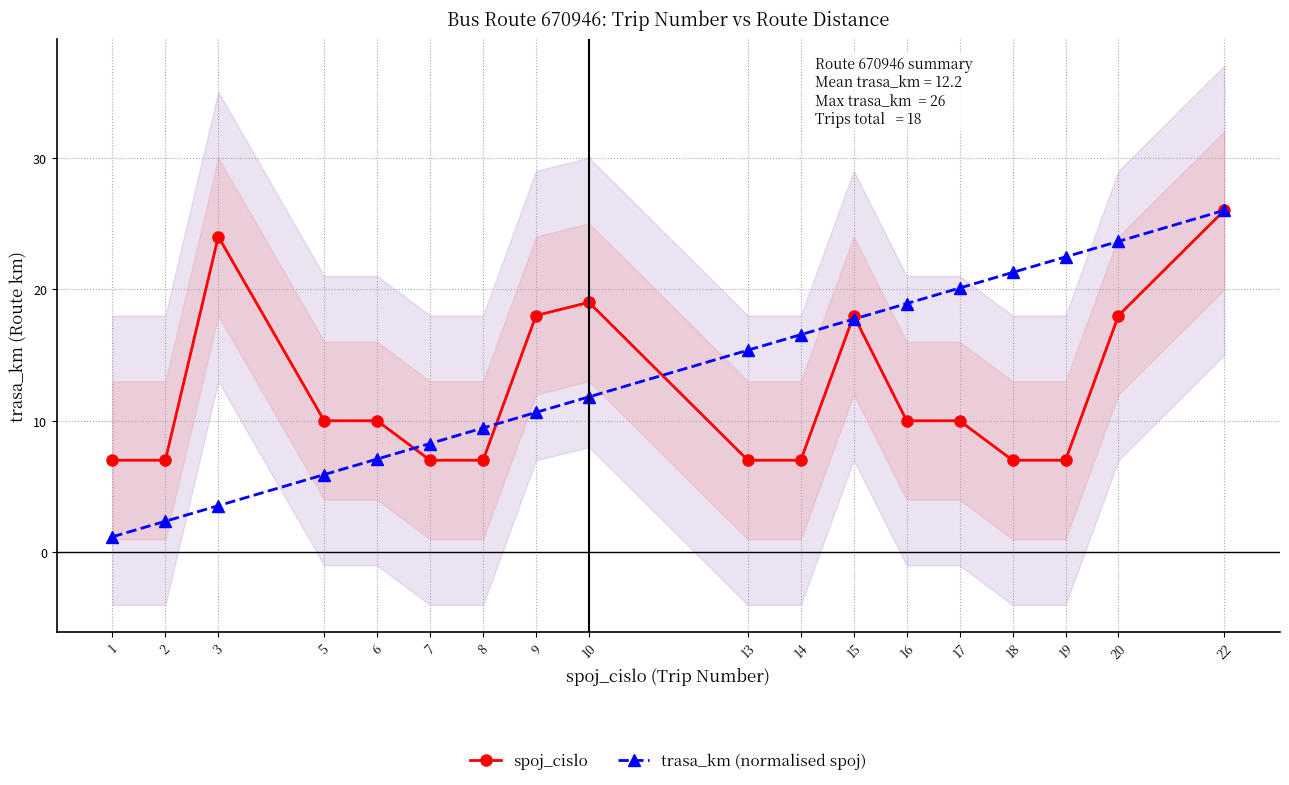

What are all the series names shown in the legend?

spoj_cislo, trasa_km (normalised spoj)